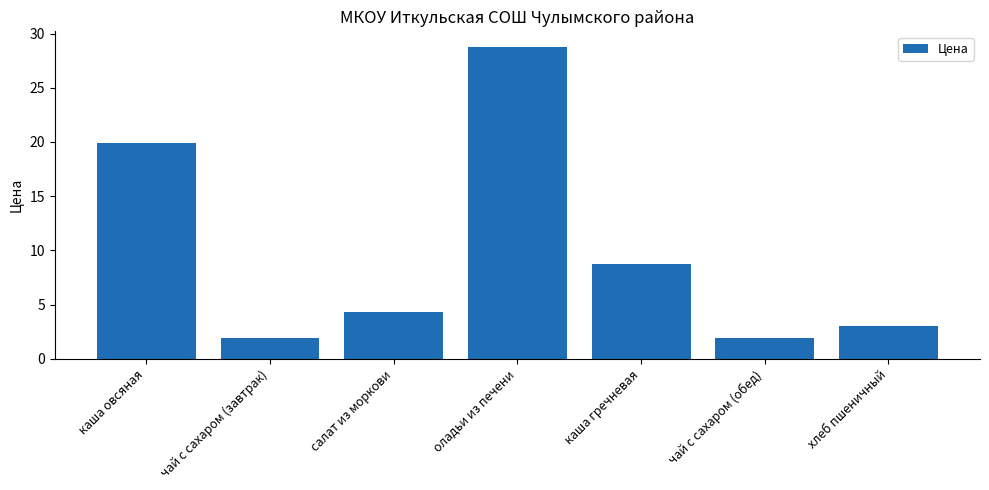

The value at каша гречневая is 8.7. True or false?

True